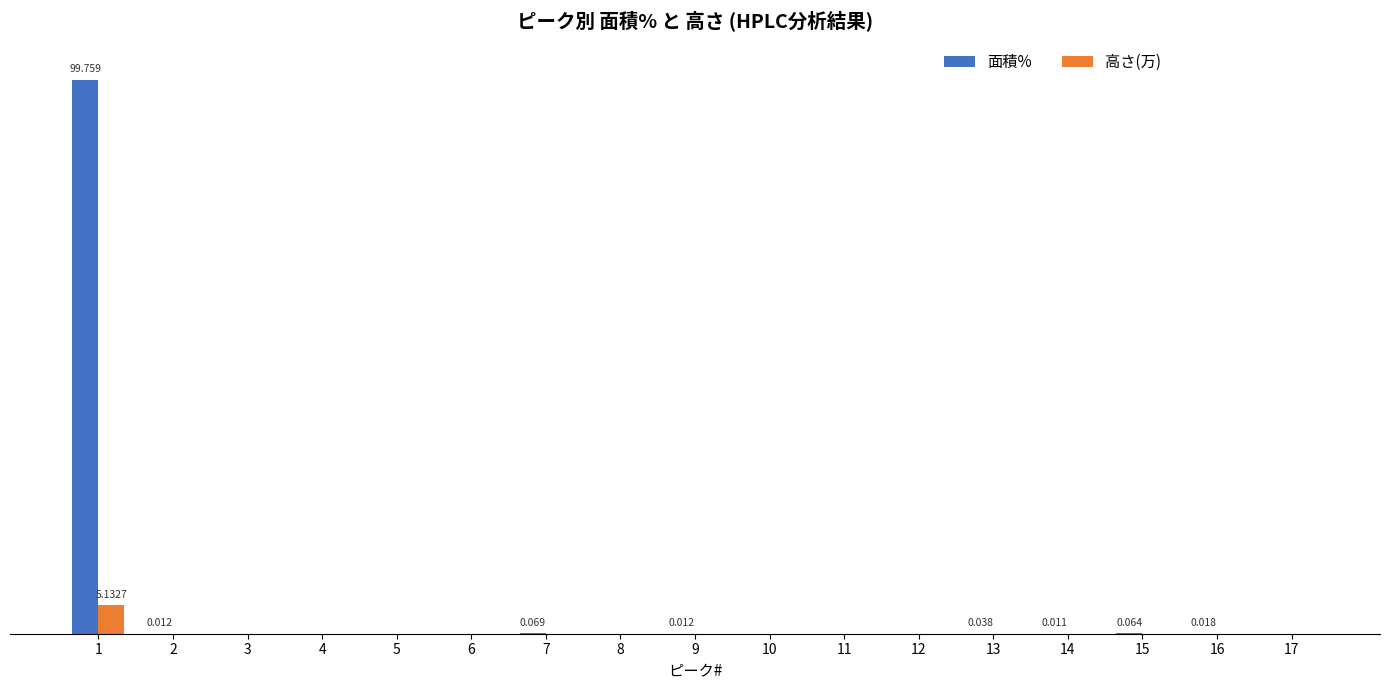

Which has a higher value, 2 or 5?

2